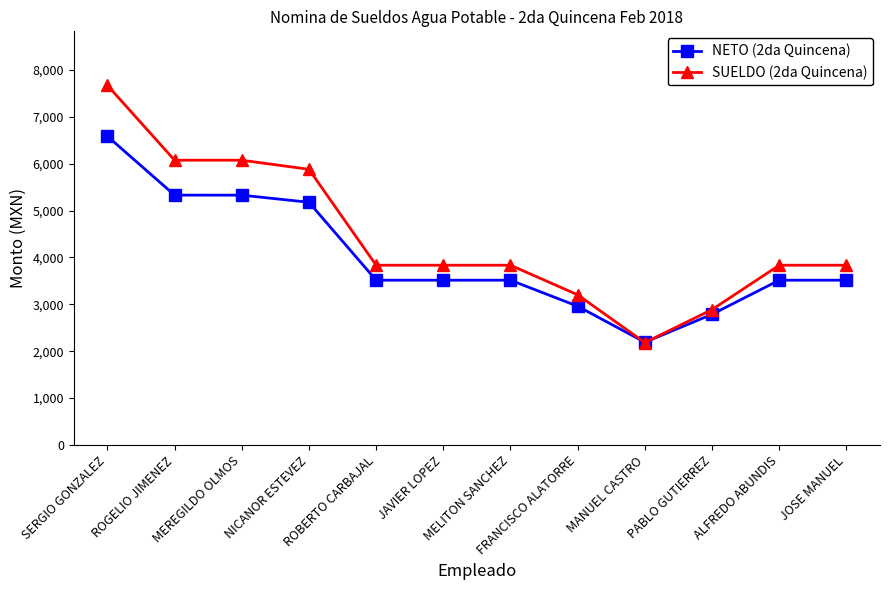

List the series in order of their overall mean, highest first.

SUELDO (2da Quincena), NETO (2da Quincena)